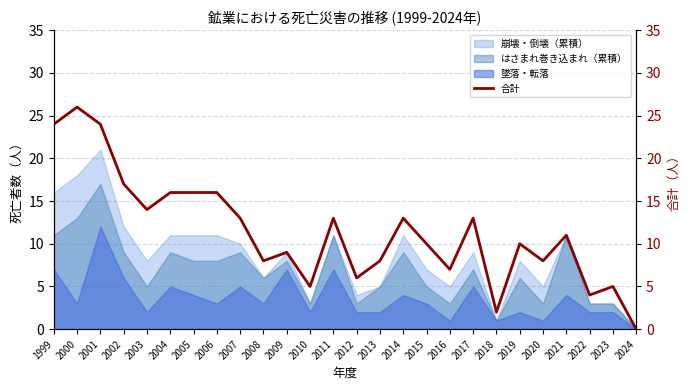

Rank the categories by value from highest to lowest.

2000, 1999, 2001, 2002, 2004, 2005, 2006, 2003, 2007, 2011, 2014, 2017, 2021, 2015, 2019, 2009, 2008, 2013, 2020, 2016, 2012, 2010, 2023, 2022, 2018, 2024